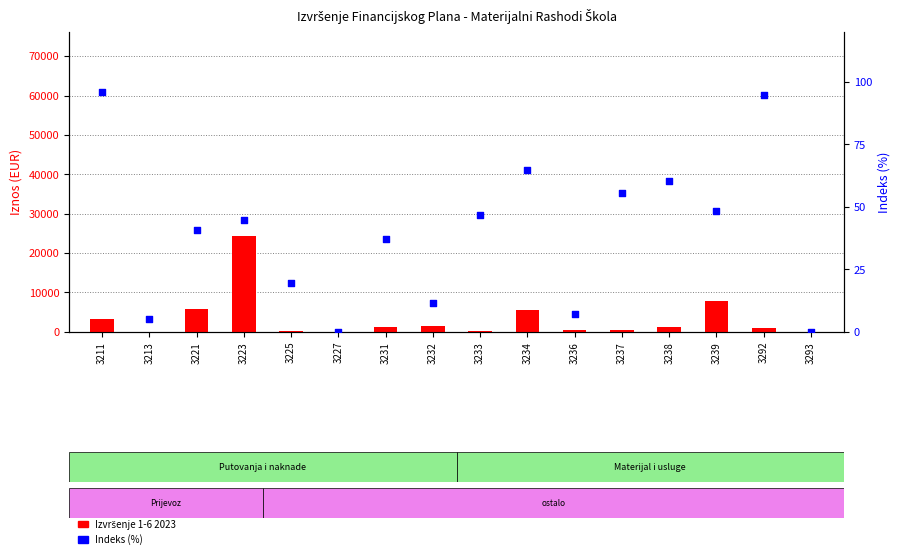

What is the total value across all series at 3223?

24347.8